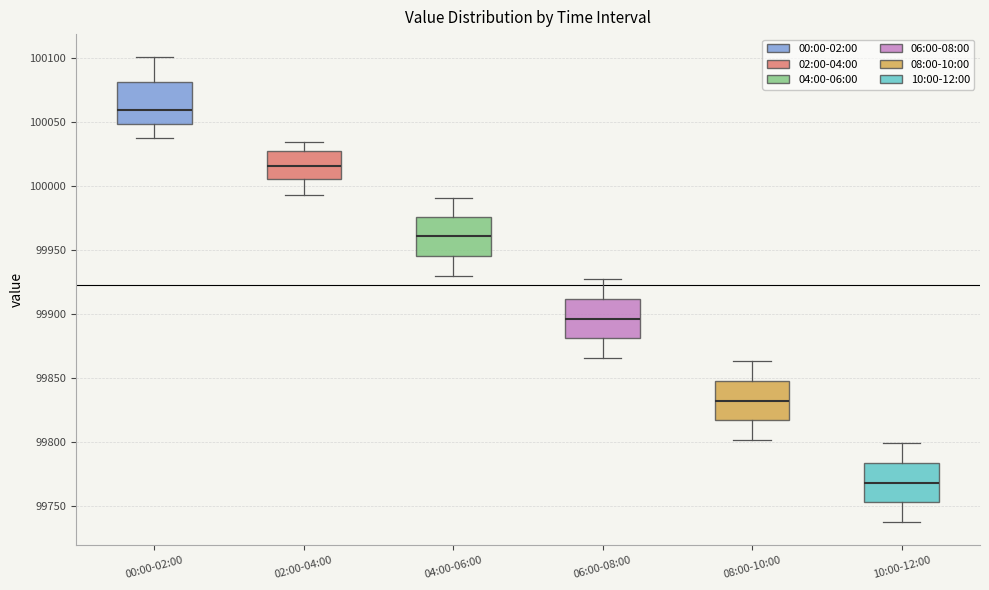

Reading left to right, transcribe this box plot: for each box, give where its median line is, the range the box spans, and where its two whiskers end, as read against the y-axis. The values are not printed on the chart, so give them approximately, as read against the axis.

00:00-02:00: median 100060, box 100050 to 100080, whiskers 100035 to 100100
02:00-04:00: median 100015, box 100005 to 100025, whiskers 99995 to 100035
04:00-06:00: median 99960, box 99945 to 99975, whiskers 99930 to 99990
06:00-08:00: median 99895, box 99880 to 99910, whiskers 99865 to 99925
08:00-10:00: median 99830, box 99815 to 99850, whiskers 99800 to 99865
10:00-12:00: median 99770, box 99755 to 99785, whiskers 99740 to 99800